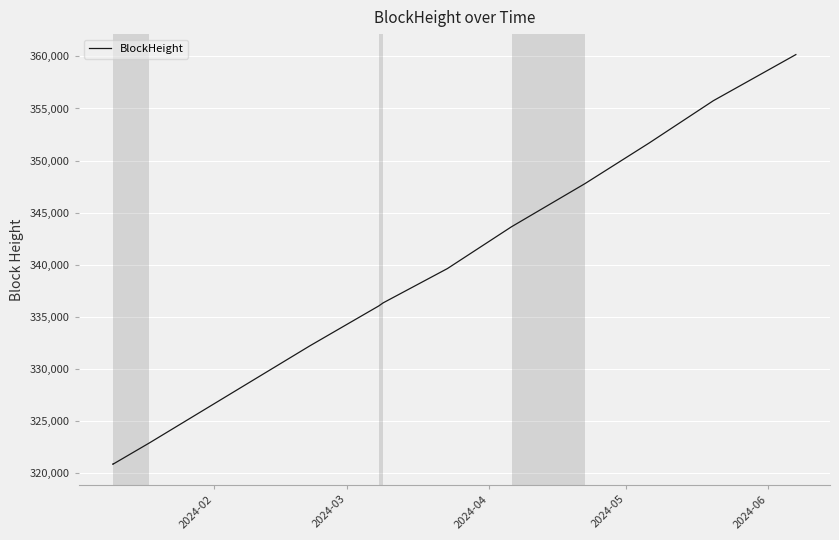

What is the sum of all values?

4067732